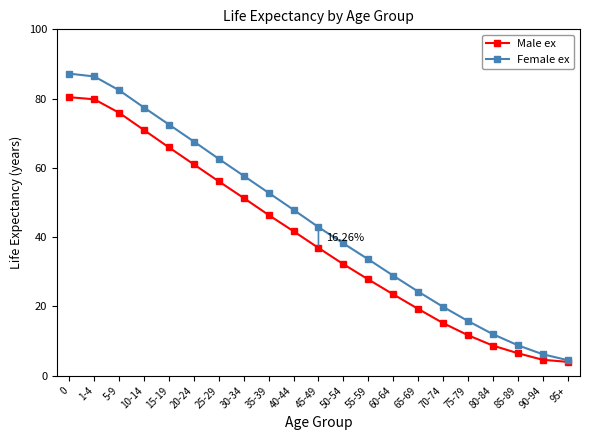

What is the value of the Male ex point at the 10th from the left?

41.7